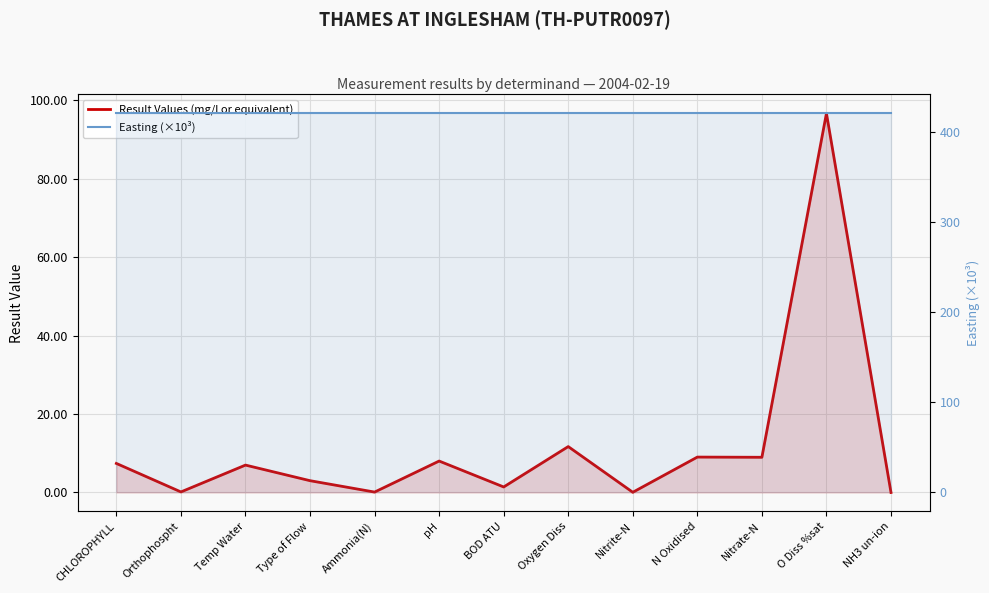

Is it true that Result Values (mg/l or equivalent) equals 9.0 at Nitrate-N?

True